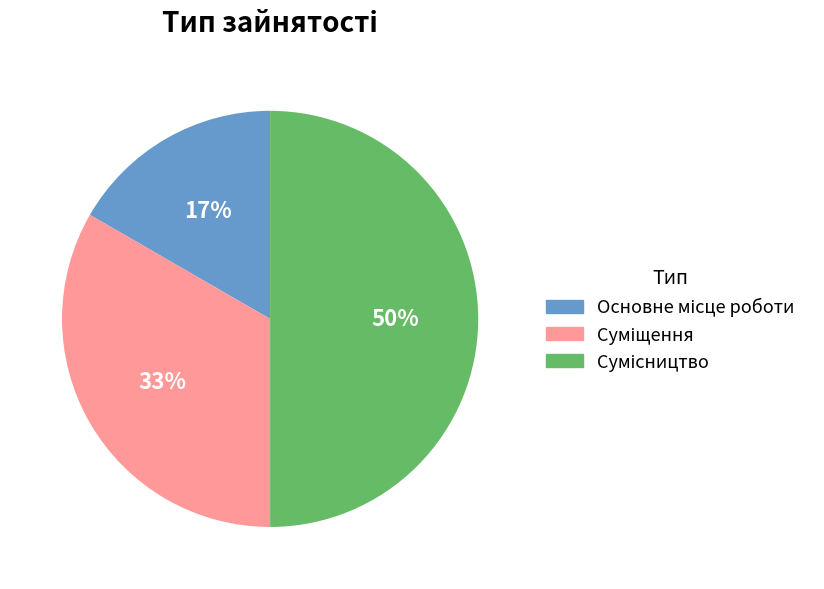

To the nearest percent, what is the difference between the largest and smallest slice percentages?

33%